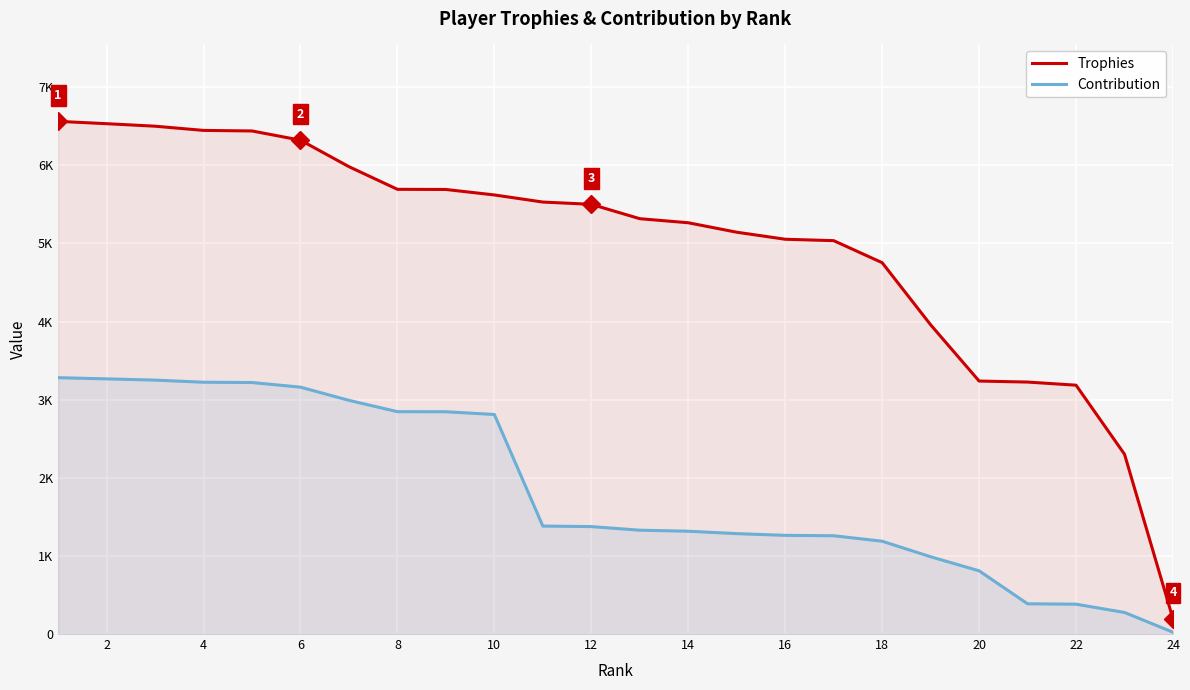

The Trophies series shows 1983 at 14. True or false?

False